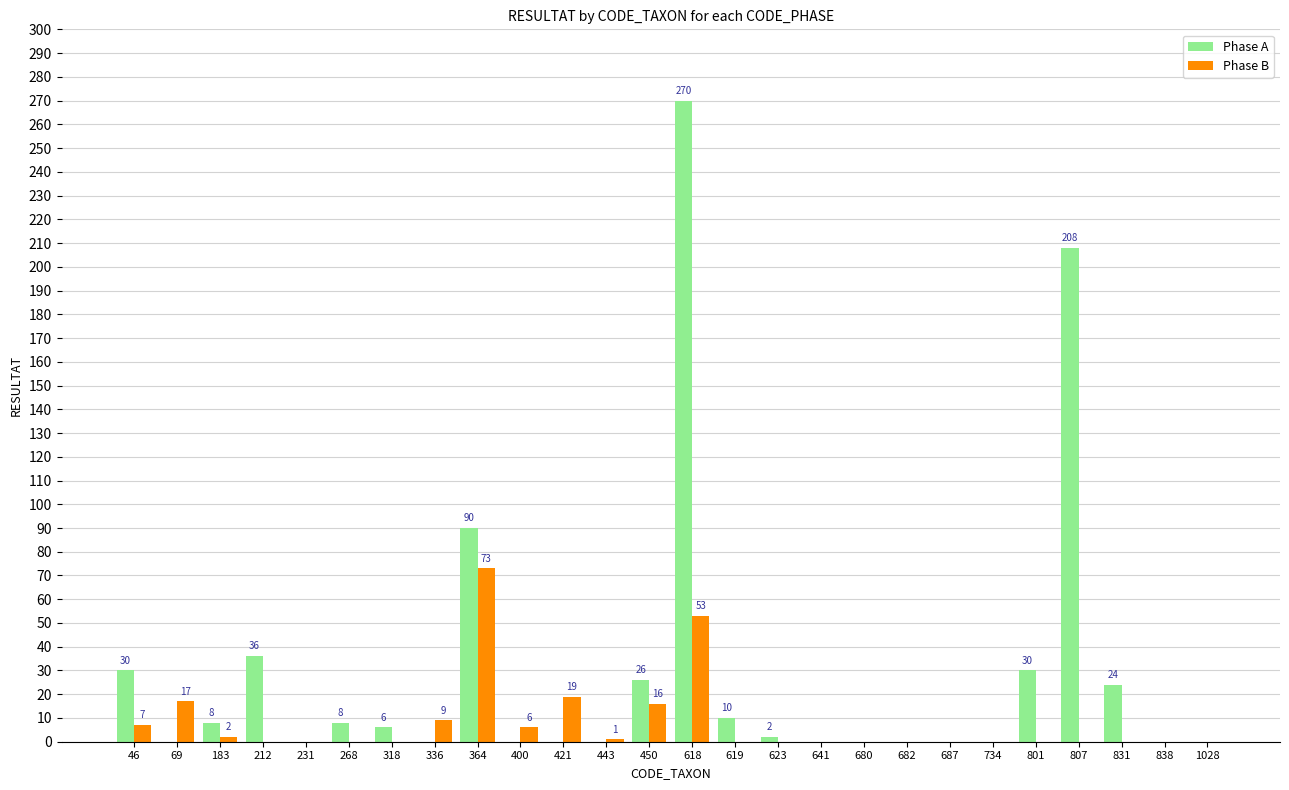

What is the greatest value displayed?

270